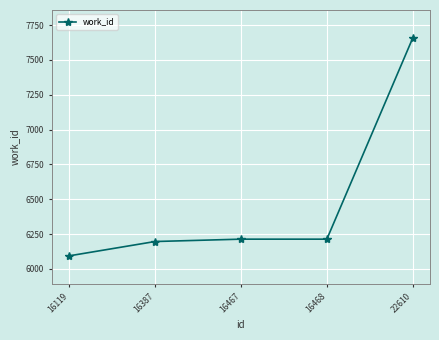

What is the difference between the maximum and minimum values?

1565